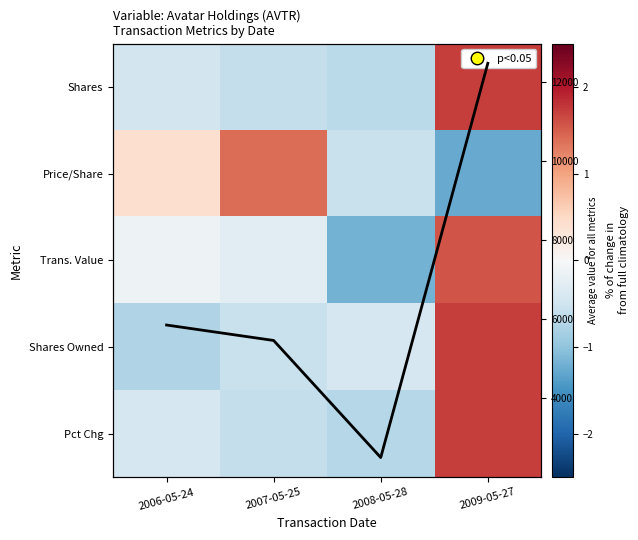

Is it true that Pct Chg equals -0.6 at 2006-05-24?

False